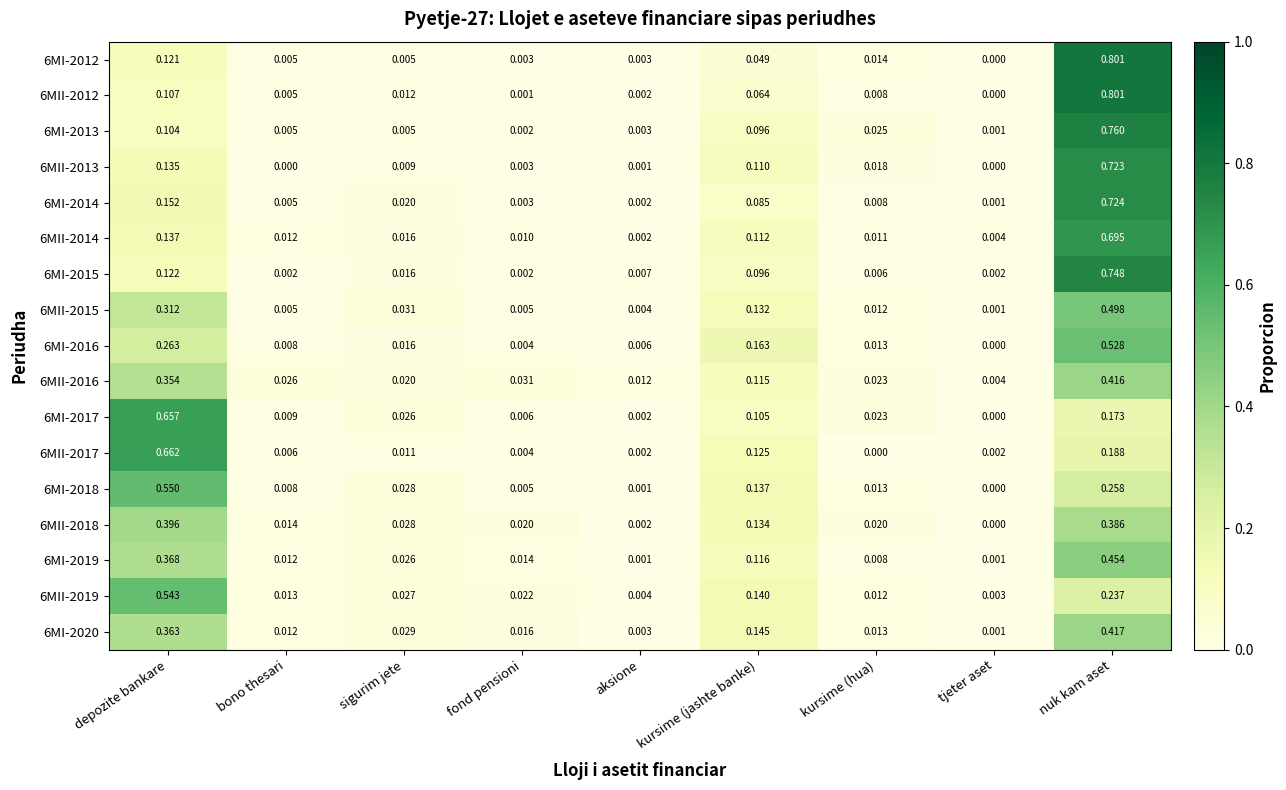

Which label corresponds to the largest value in the chart?

nuk kam aset